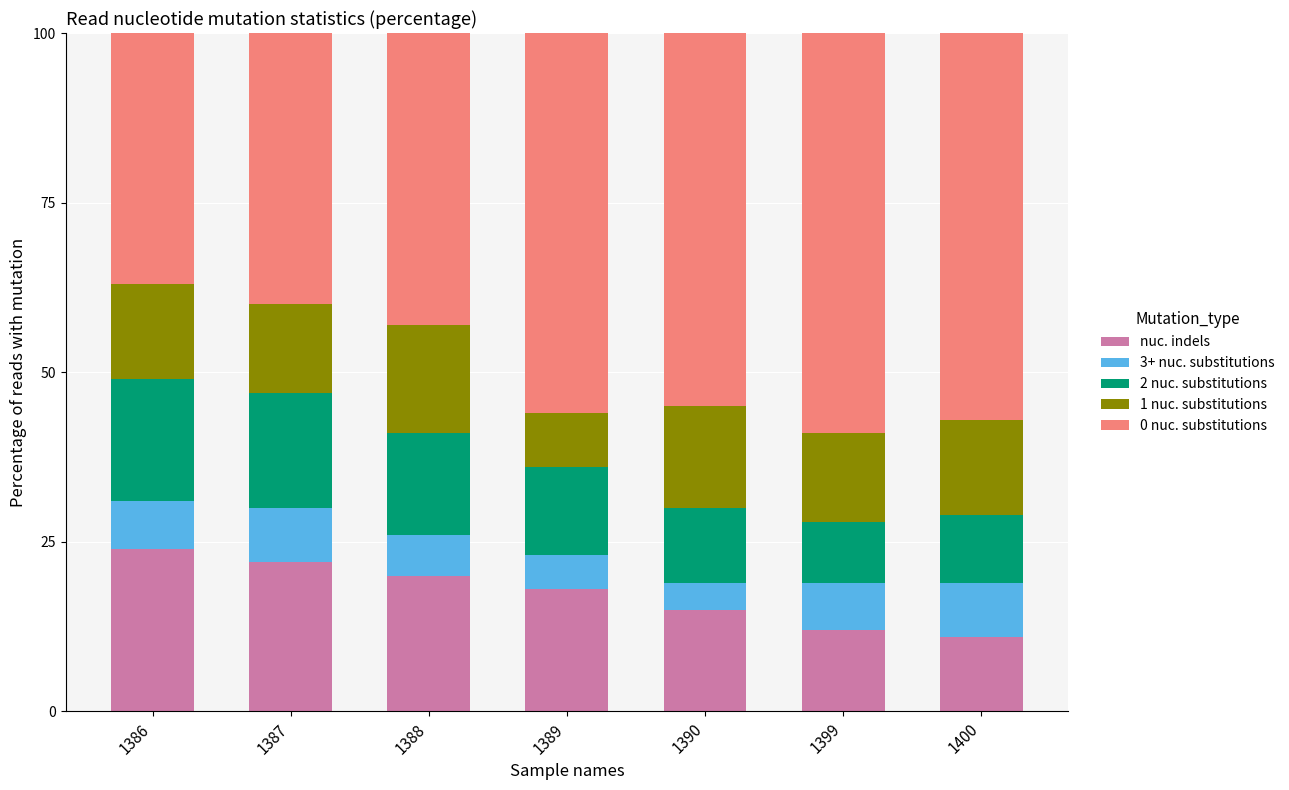

What is the maximum value for nuc. indels?

24